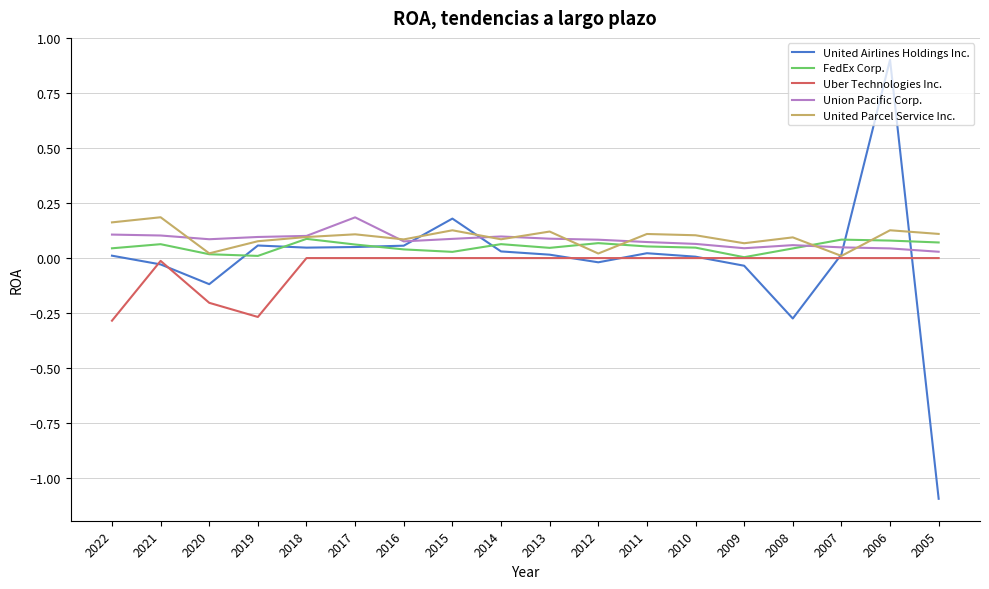

Is the value of FedEx Corp. at 2008 greater than the value of Union Pacific Corp. at 2019?

No